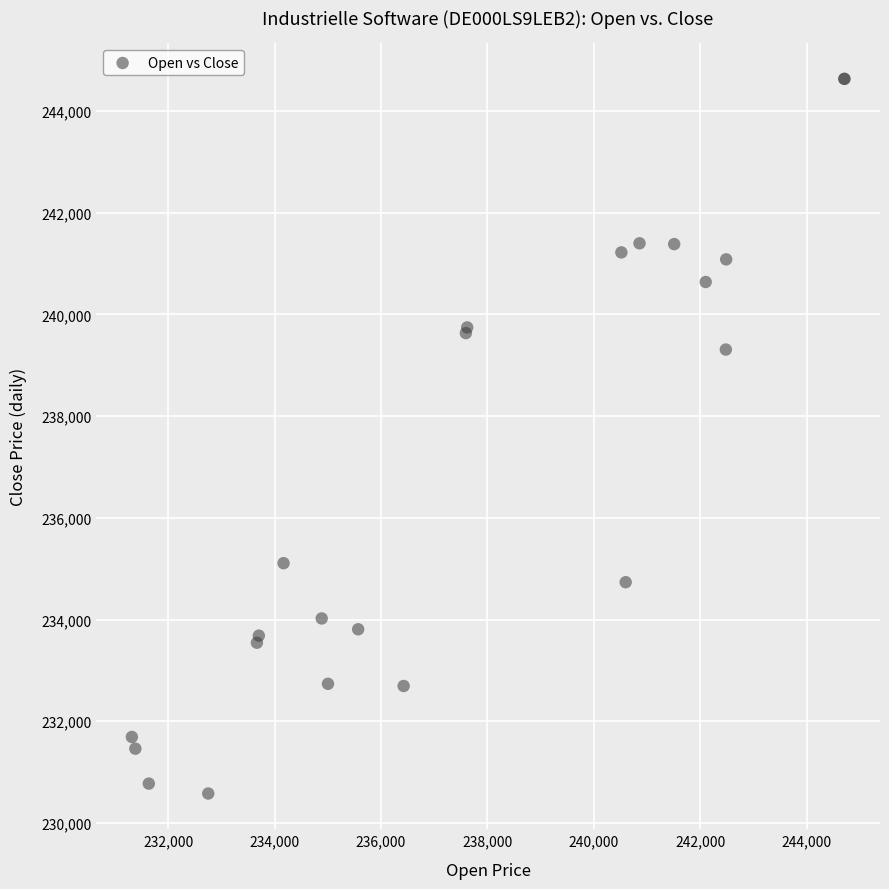

What Y value in the scatter plot is closest to 237605?

239309